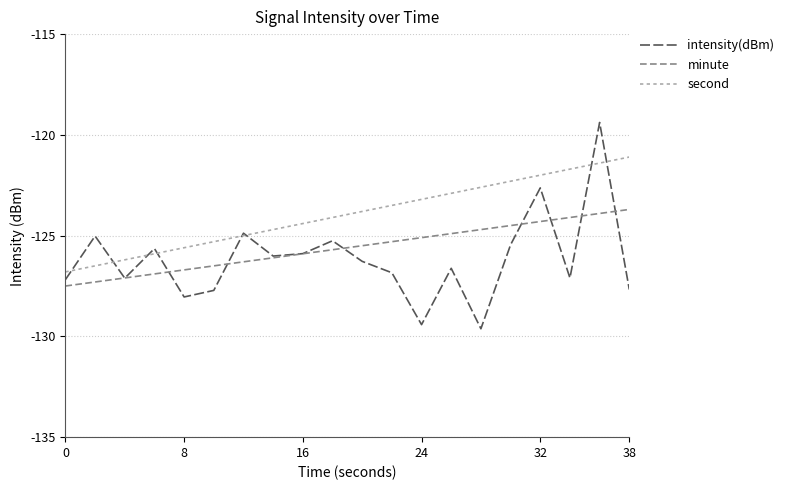

Which series has the largest total across all categories?

second